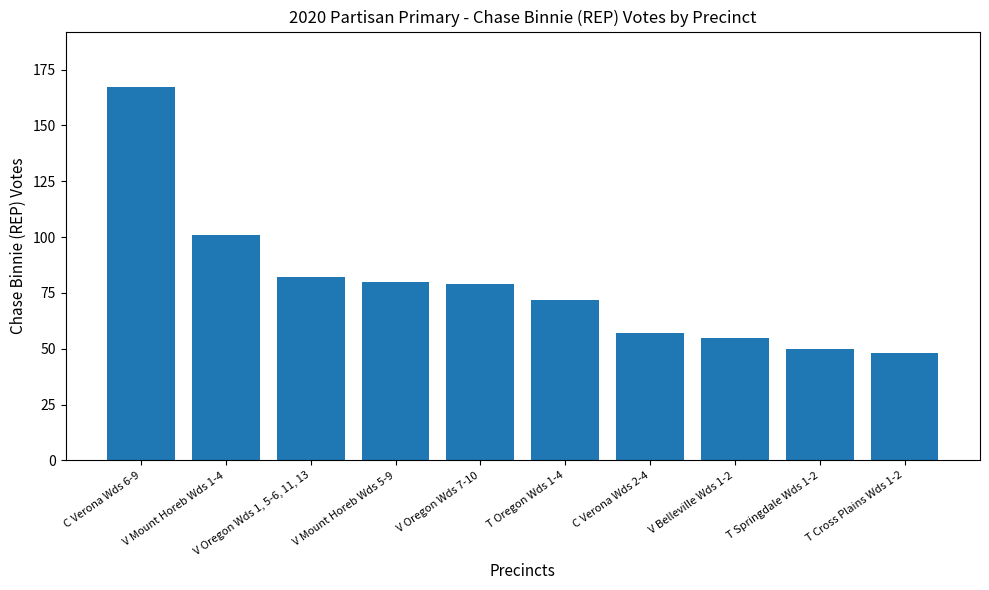

Count the number of data series in this chart.

1